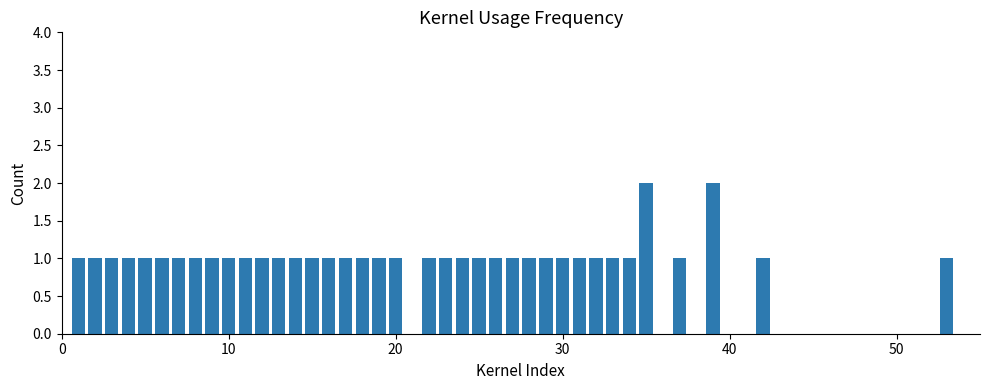

How many values are between 1 and 2?

38